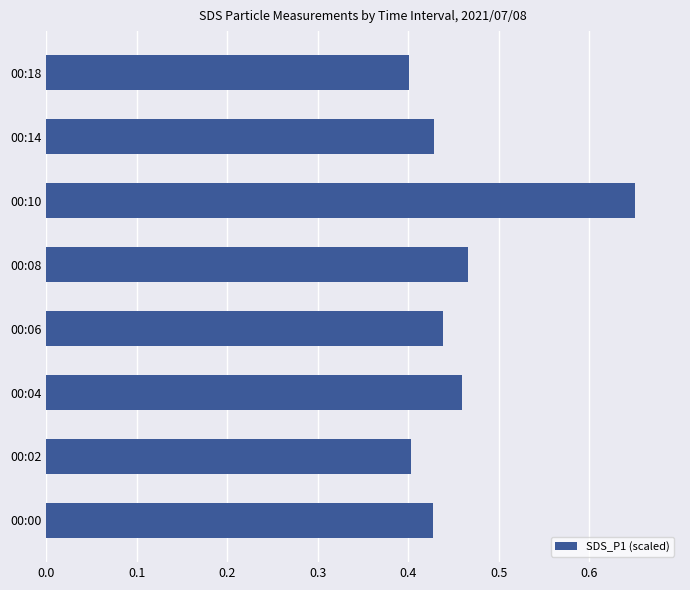

What is the sum of the values at 00:10 and 00:06?

1.1